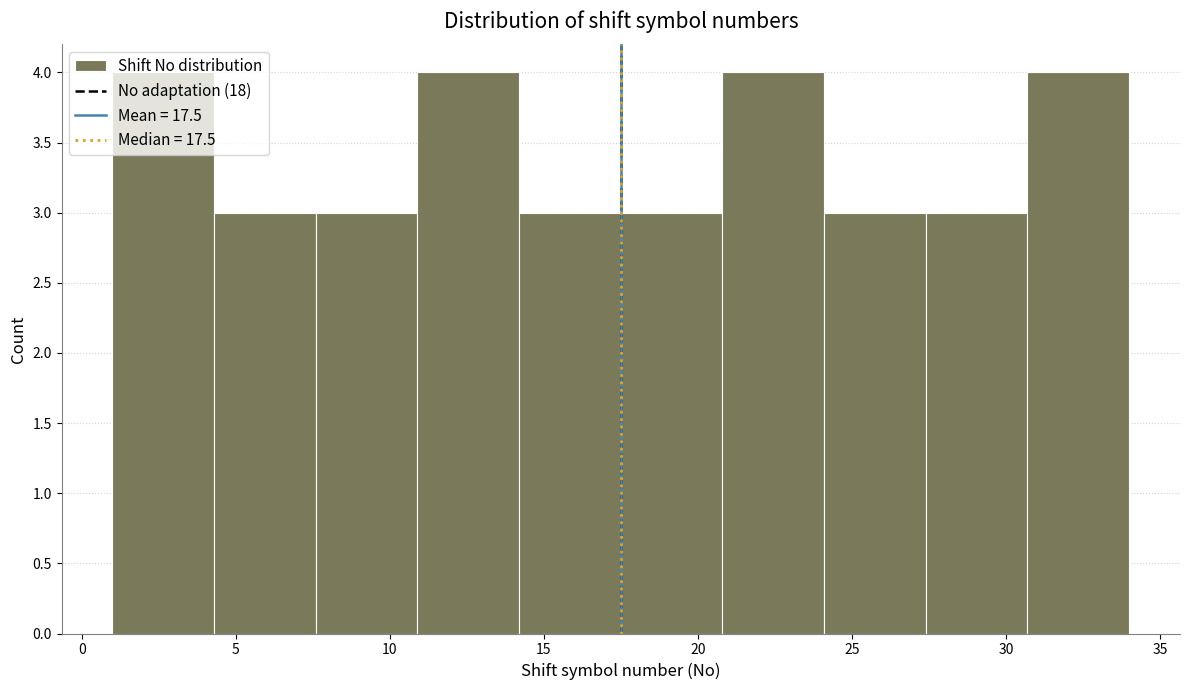

Reading left to right, transcribe this chart: for each bar, give the range it covers on the x-axis and its height. Neither the bar edges nor the heights are printed on the chart, so give them approximately, as read against the axes.

1.0 to 4.3: 4
4.3 to 7.6: 3
7.6 to 10.9: 3
10.9 to 14.2: 4
14.2 to 17.5: 3
17.5 to 20.8: 3
20.8 to 24.1: 4
24.1 to 27.4: 3
27.4 to 30.7: 3
30.7 to 34.0: 4